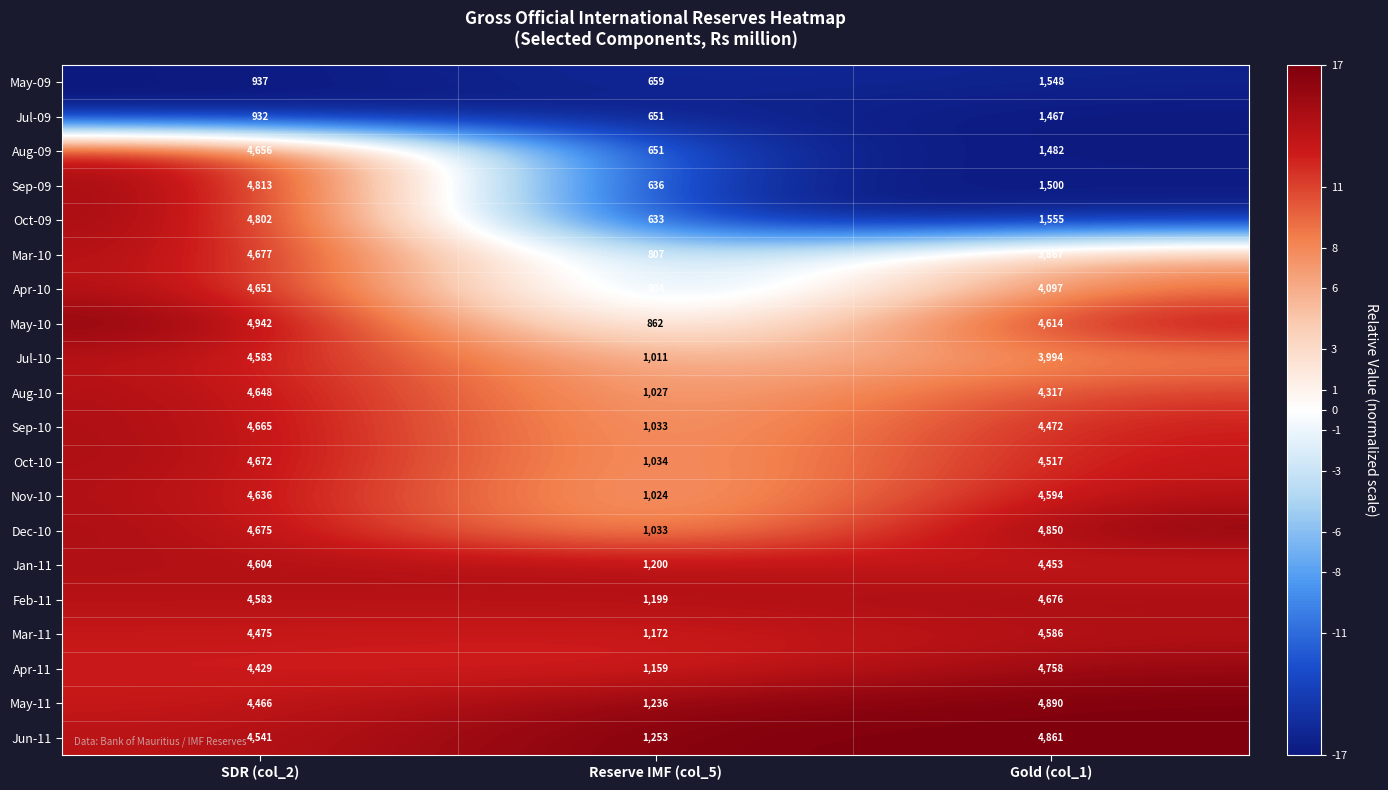

What is the greatest value displayed?

4942